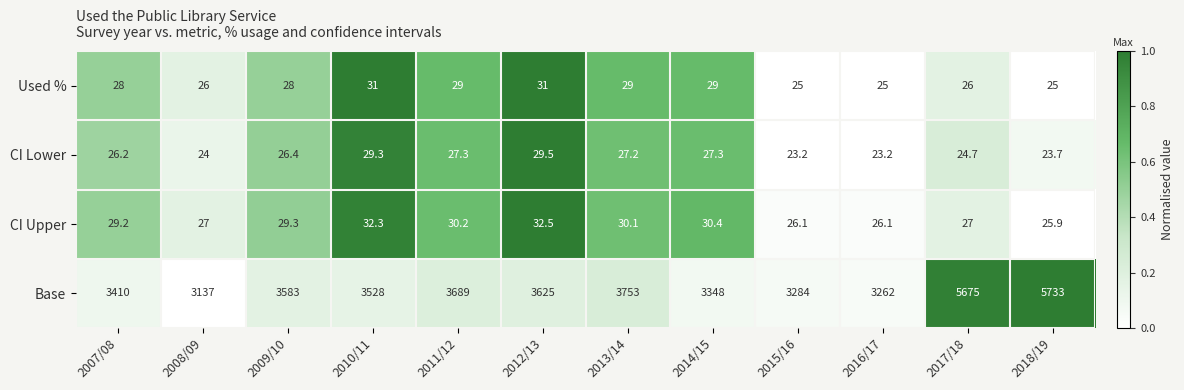

What is the difference between the maximum and minimum values in the Base series?

2596.0